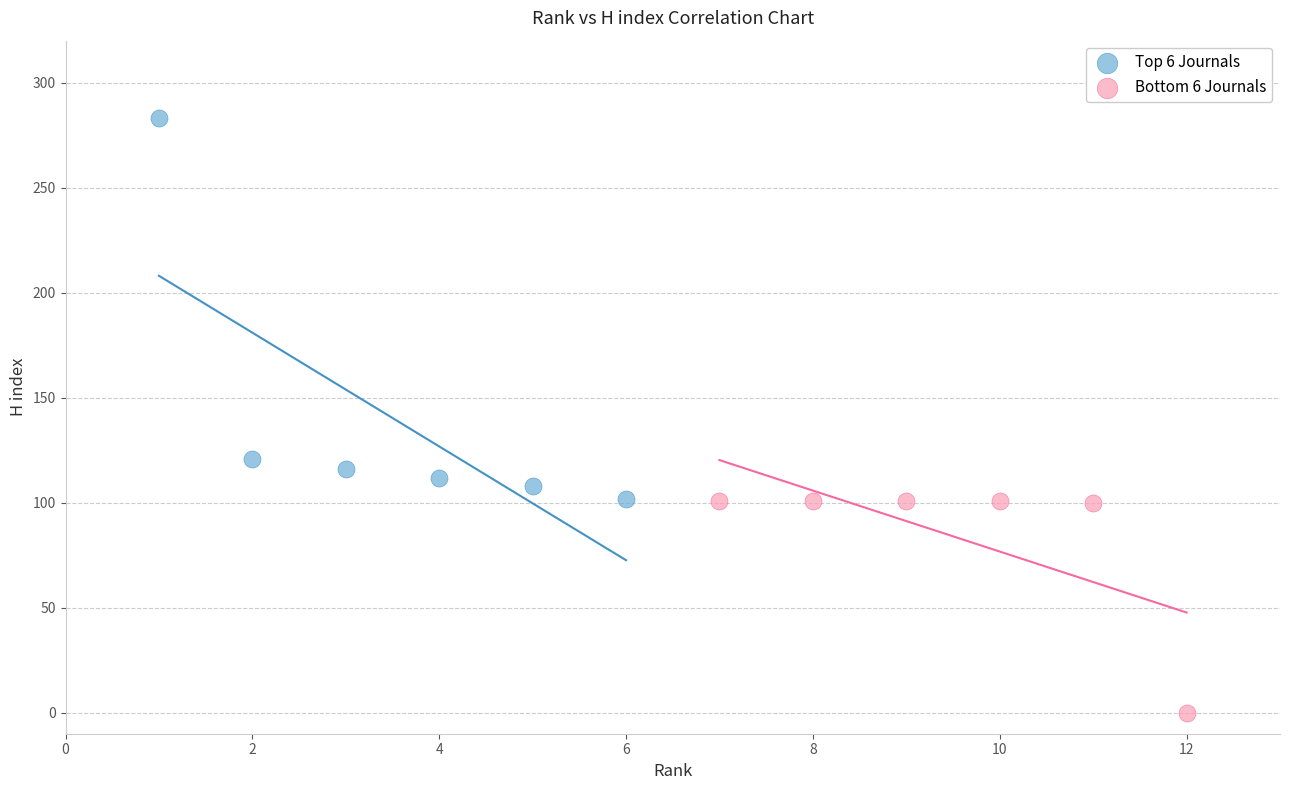

Which series has the widest spread of Y values?

Top 6 Journals